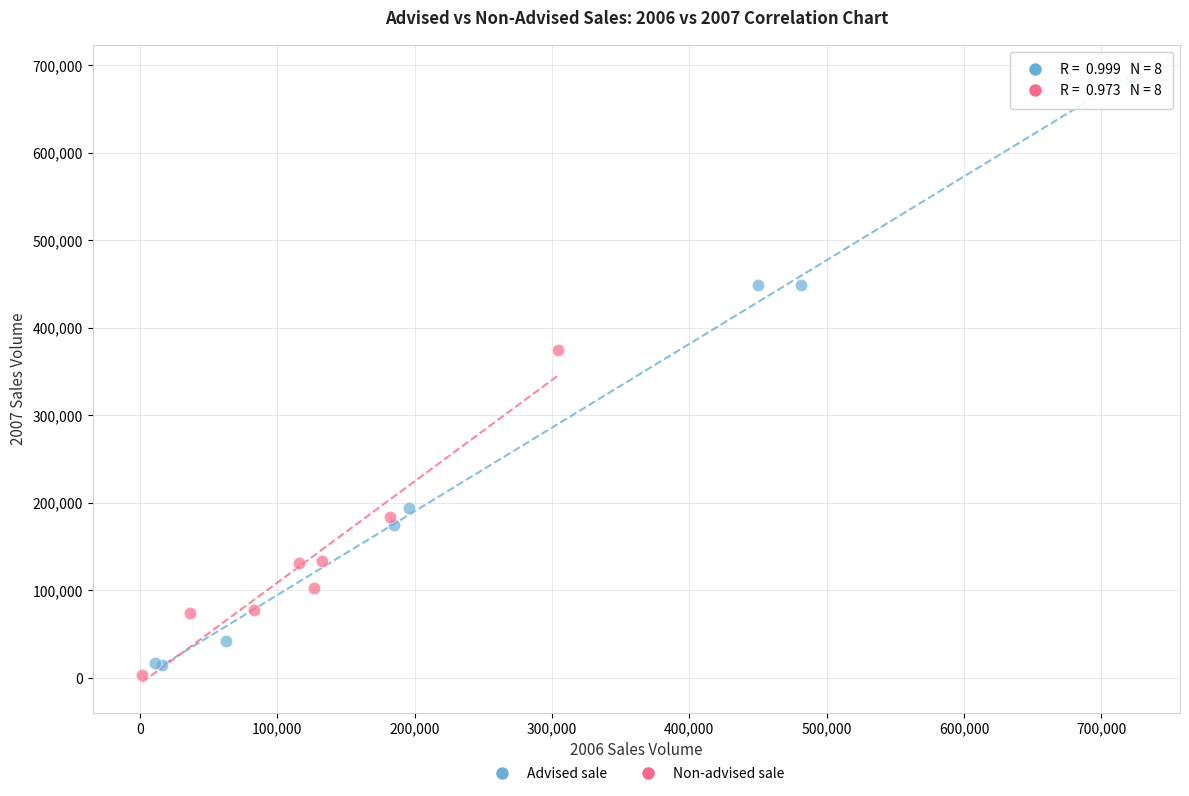

Which series has the widest spread of Y values?

Advised sale